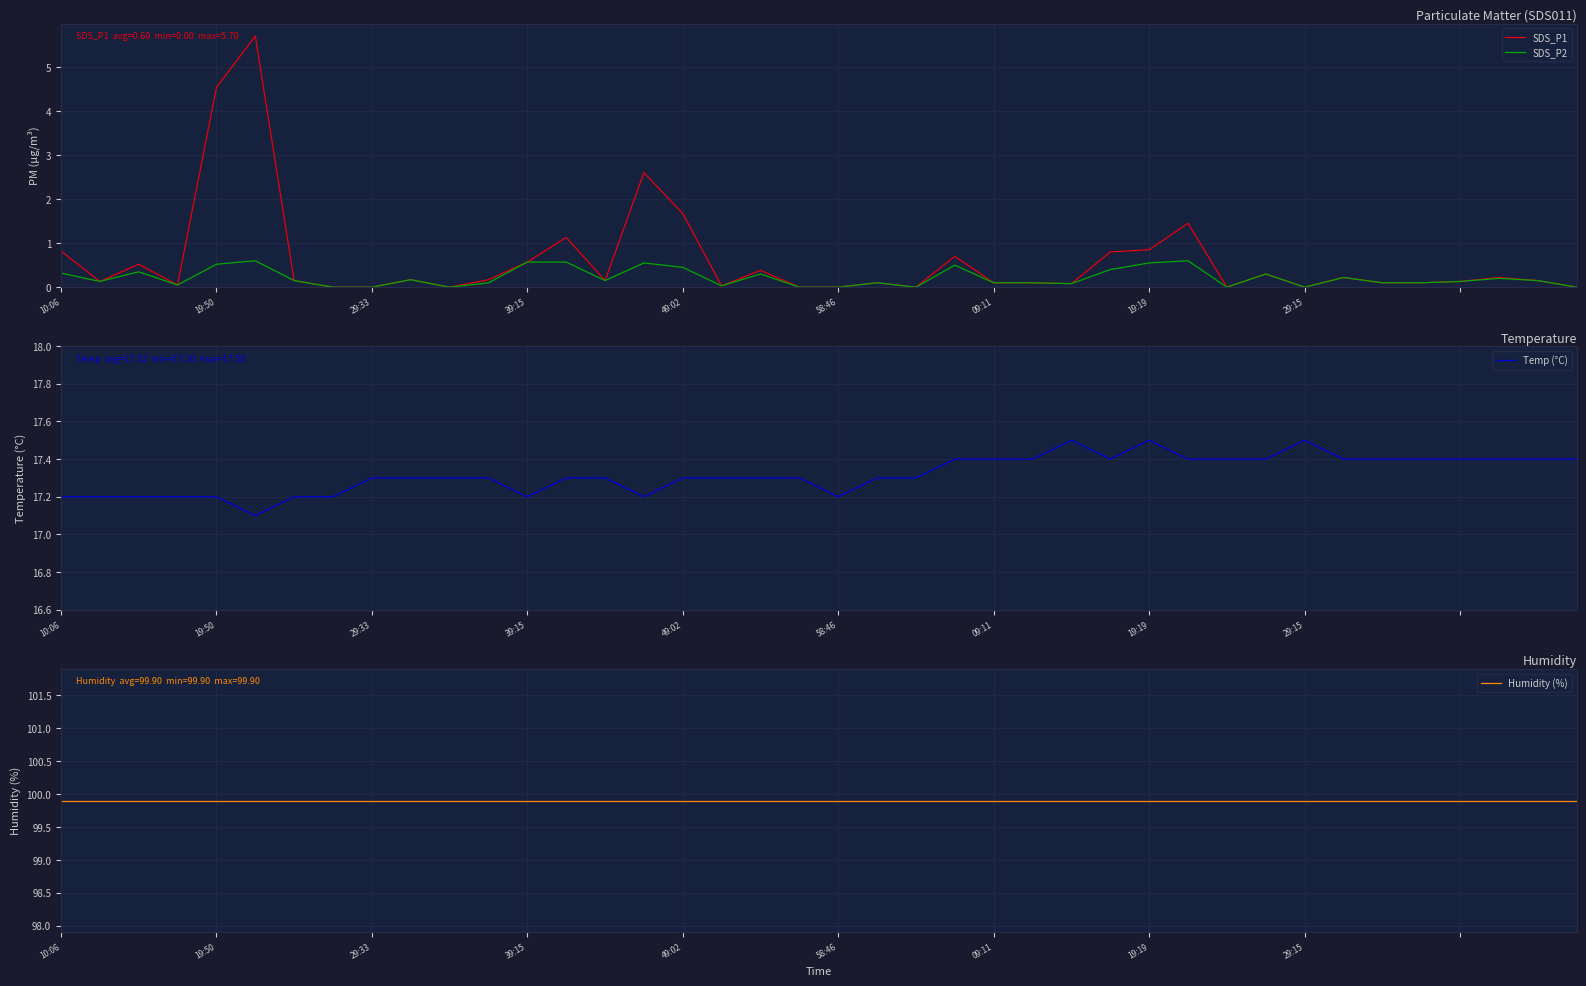

How many lines are shown in the chart?

4